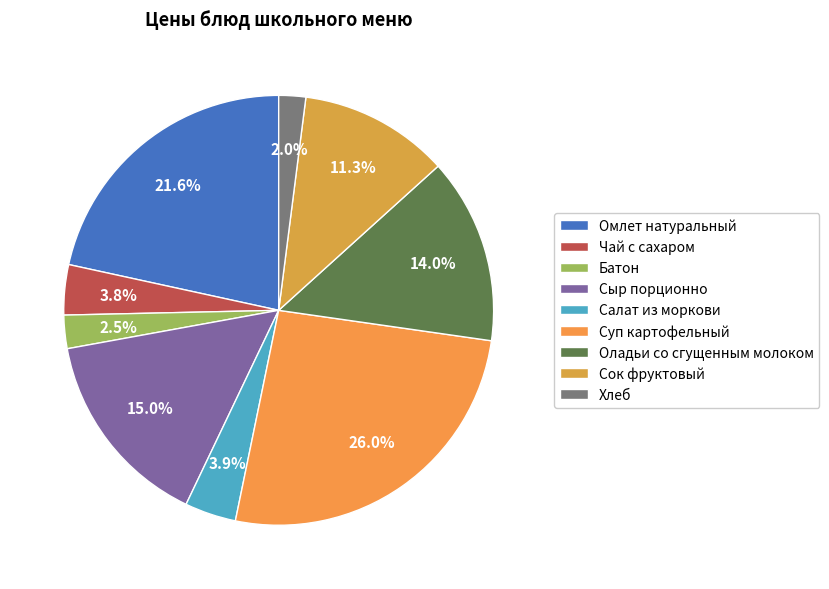

Rank the categories by value from lowest to highest.

Хлеб, Батон, Чай с сахаром, Салат из моркови, Сок фруктовый, Оладьи со сгущенным молоком, Сыр порционно, Омлет натуральный, Суп картофельный